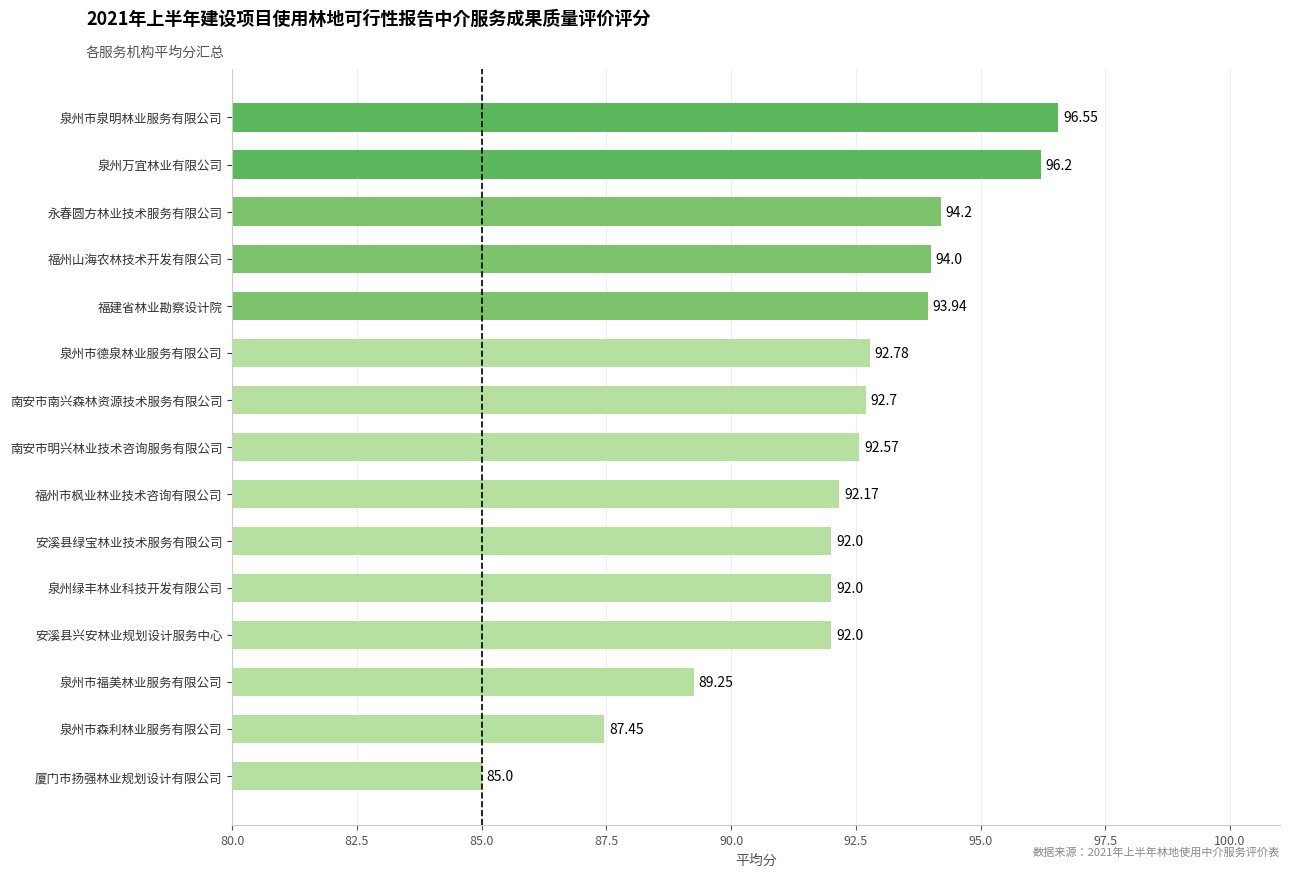

How many values are below 92?

3